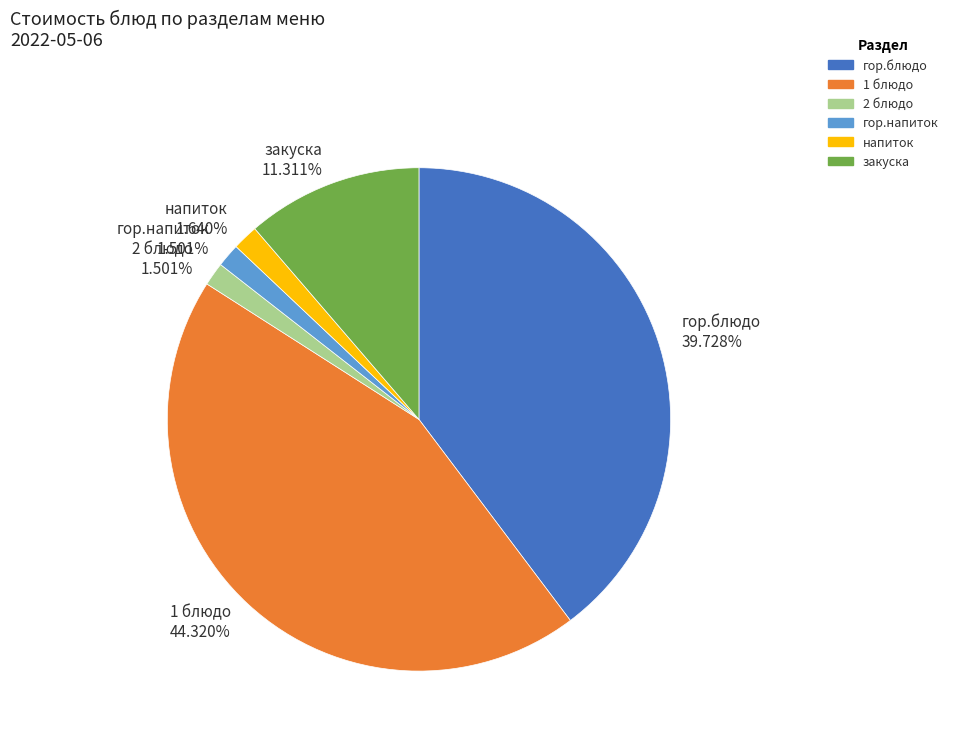

Does any single category account for the majority?

No